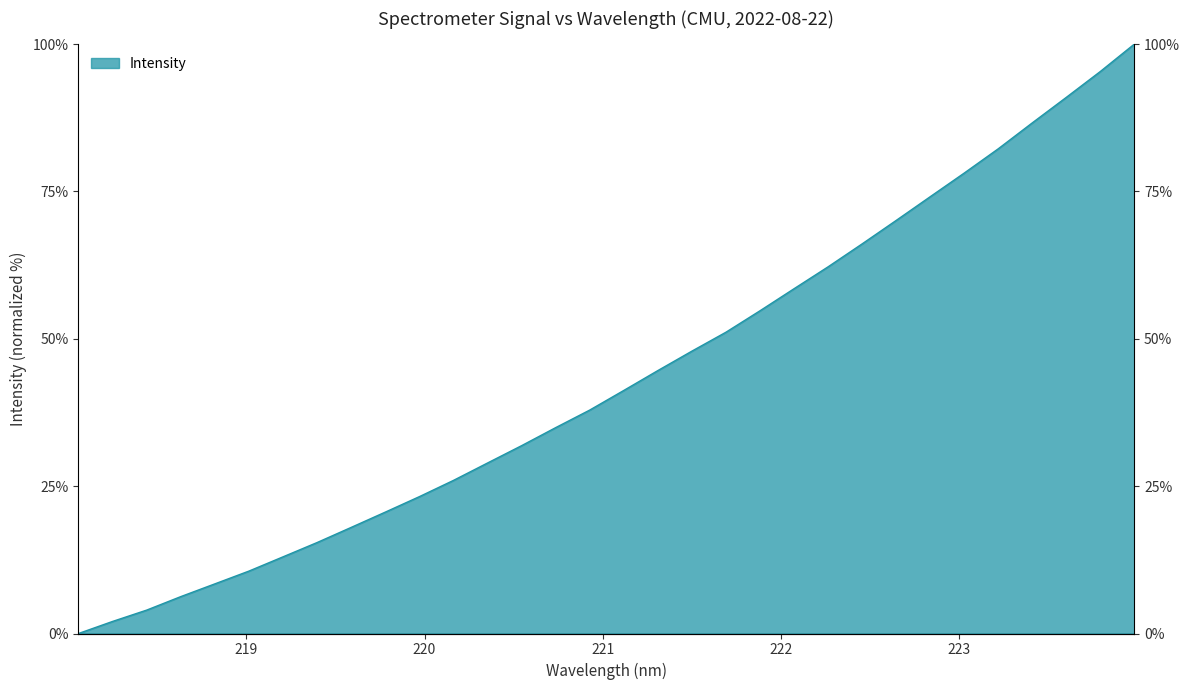

How many lines are shown in the chart?

1